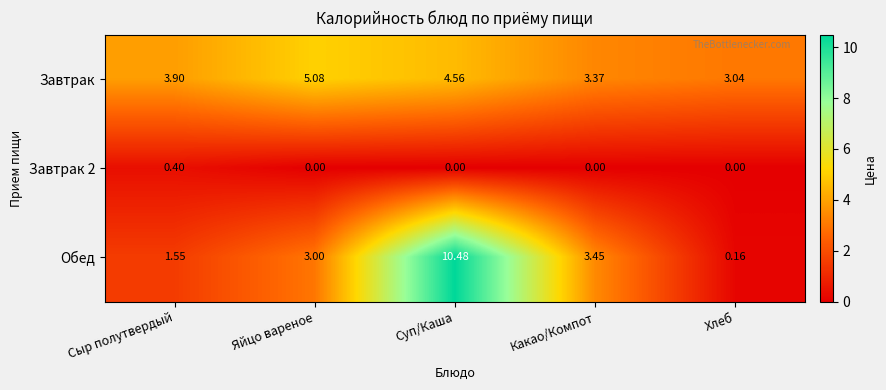

At which category does the chart reach its peak across all series?

Суп/Каша